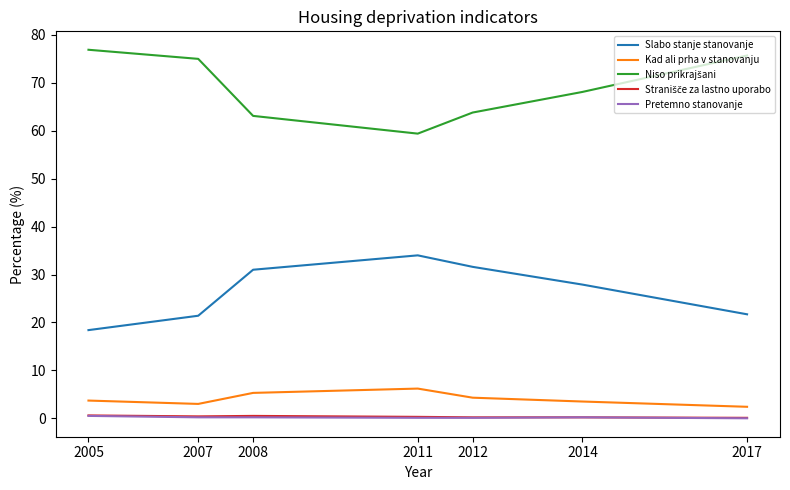

What is the maximum value shown in the chart?

76.9